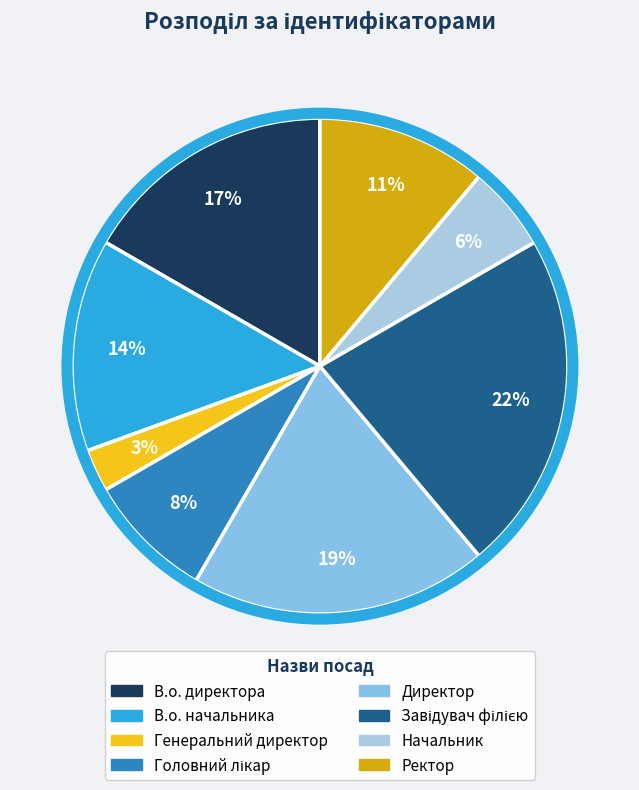

Does Завідувач філією represent more than half of the total?

No